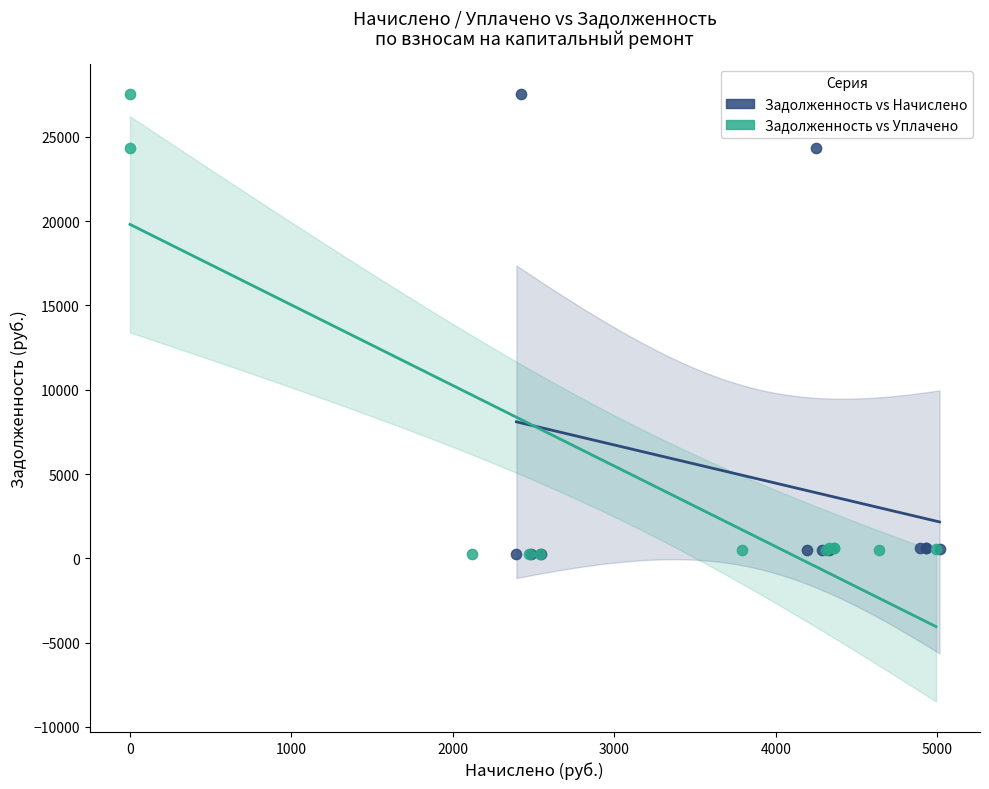

What are all the series names shown in the legend?

Задолженность vs Начислено, Задолженность vs Уплачено